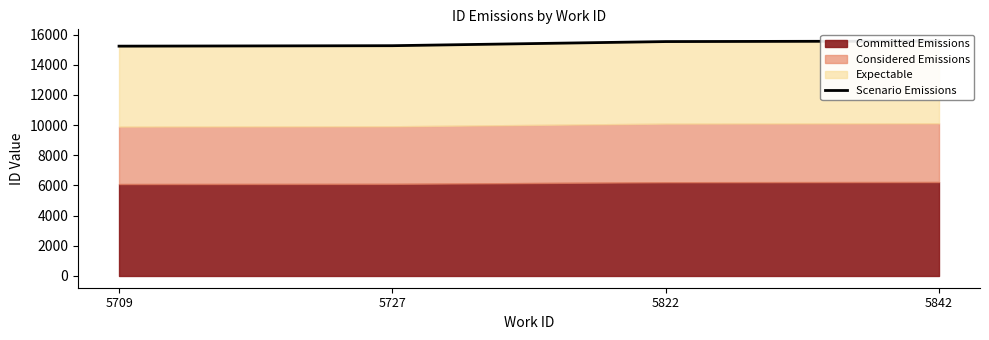

The chart shows a value of 15571 at 5842. True or false?

True